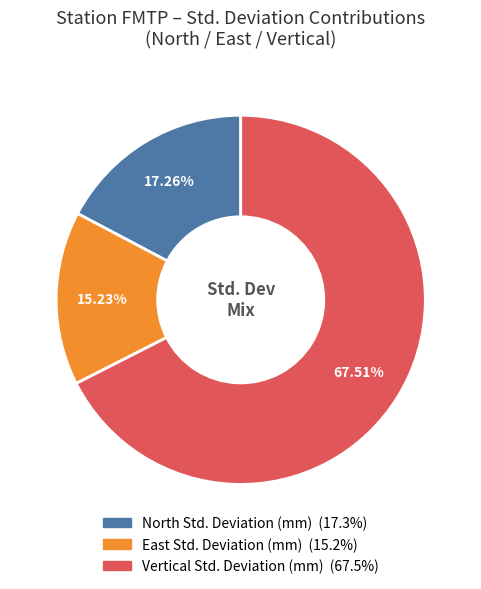

Which slice is the largest?

Vertical Std. Deviation (mm)